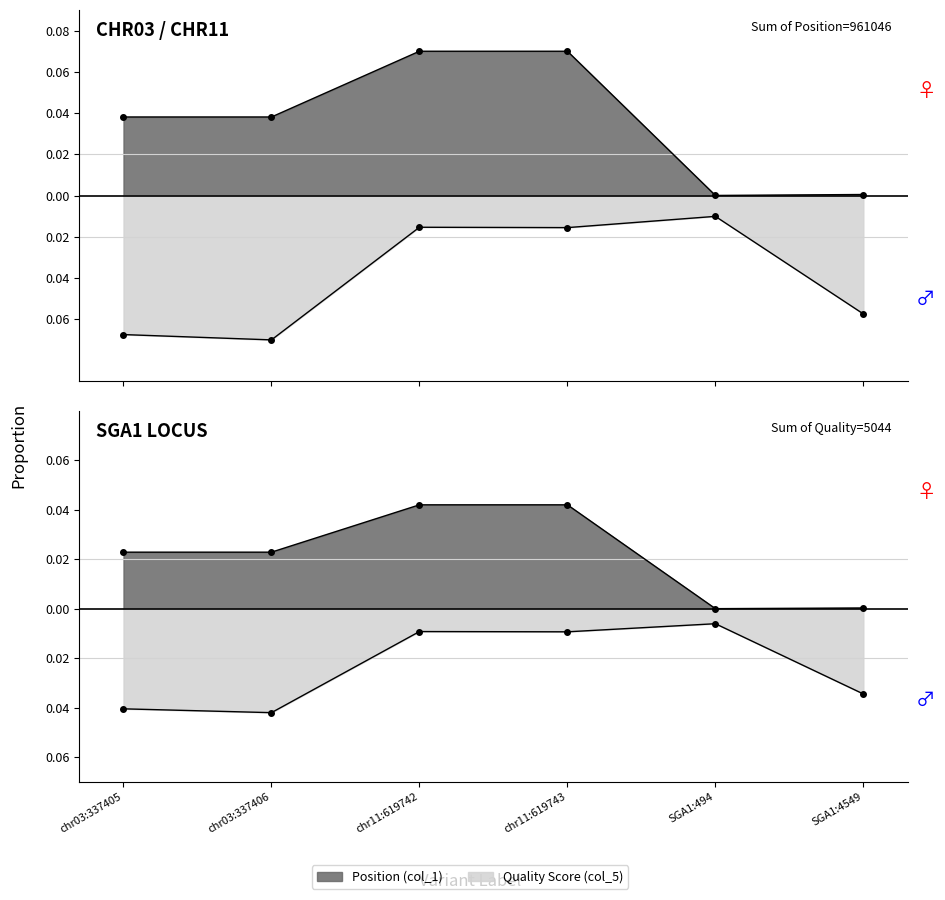

Which series has the largest range (max minus min)?

Position (col_1)